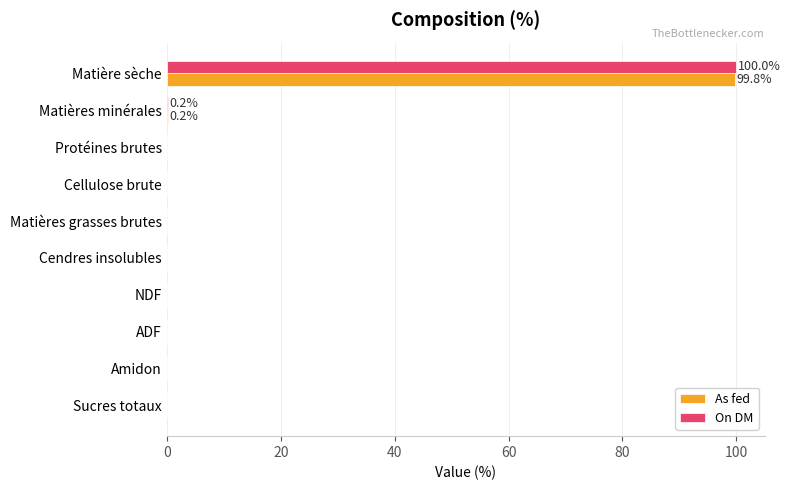

What is the sum of all On DM values?

100.2